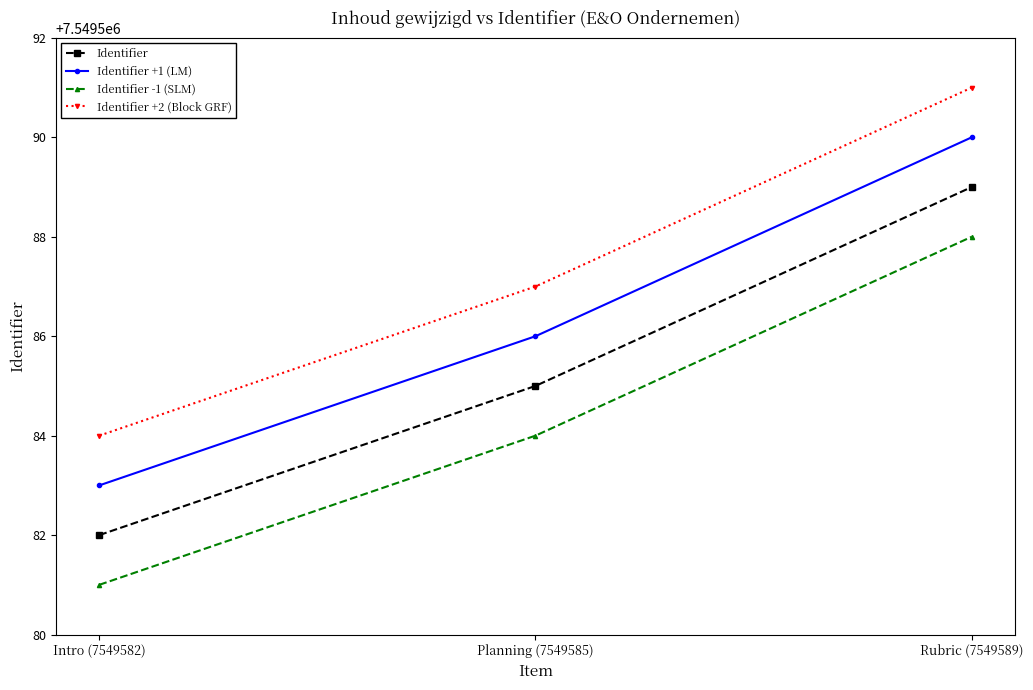

What is the difference between the highest and lowest values at Intro (7549582)?

3